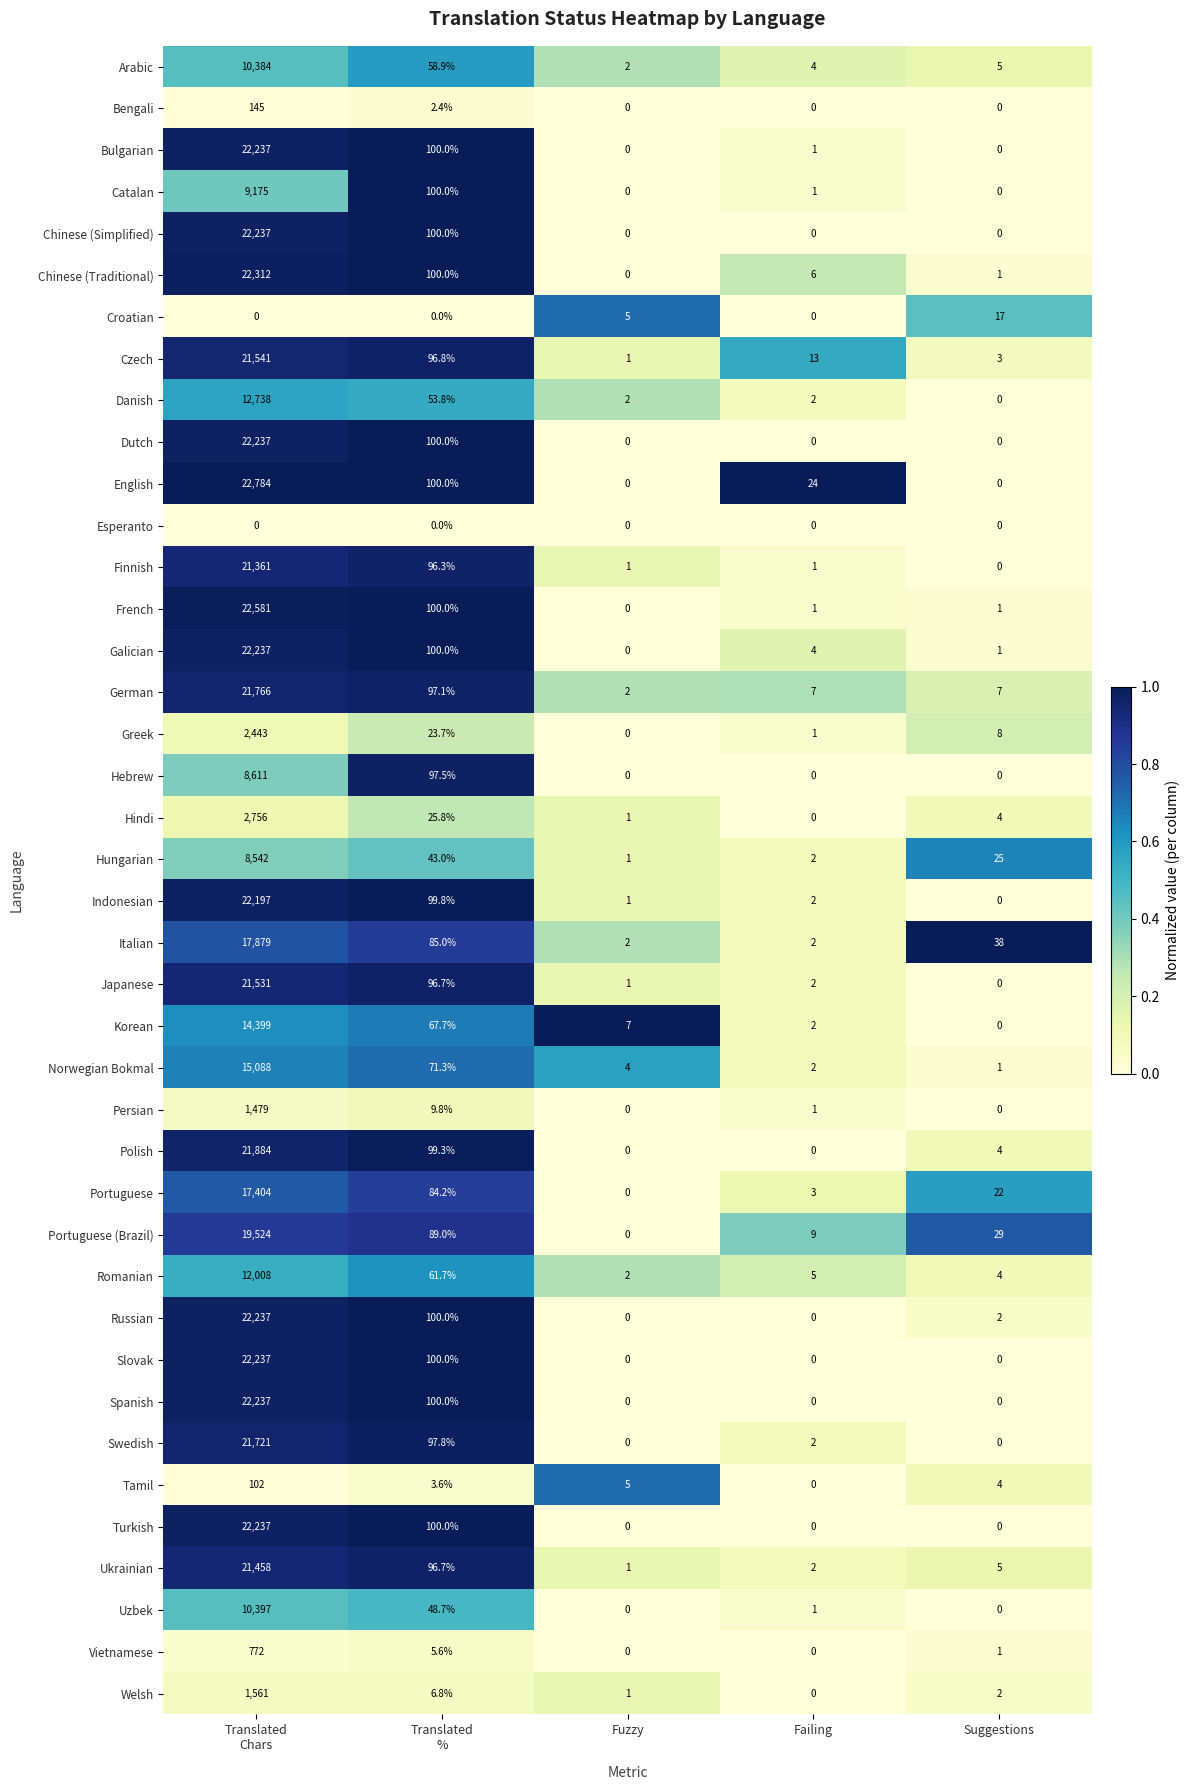

At how many categories does at least one series exceed 0?

5